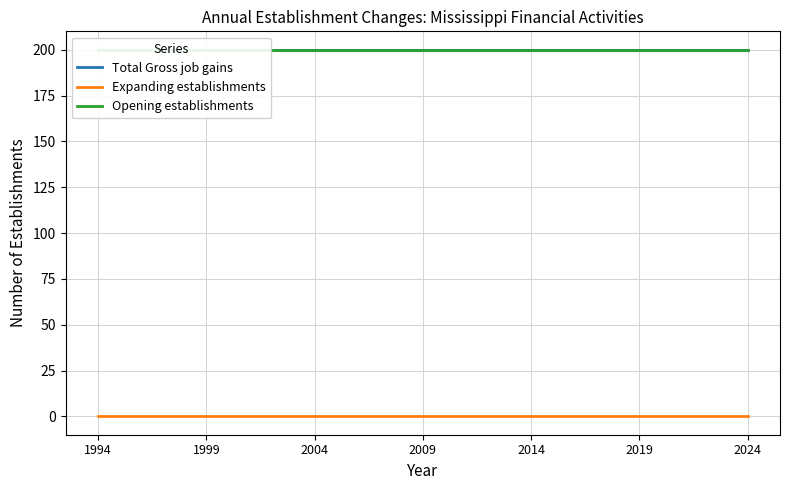

True or false: Expanding establishments and Total Gross job gains intersect in this chart.

False